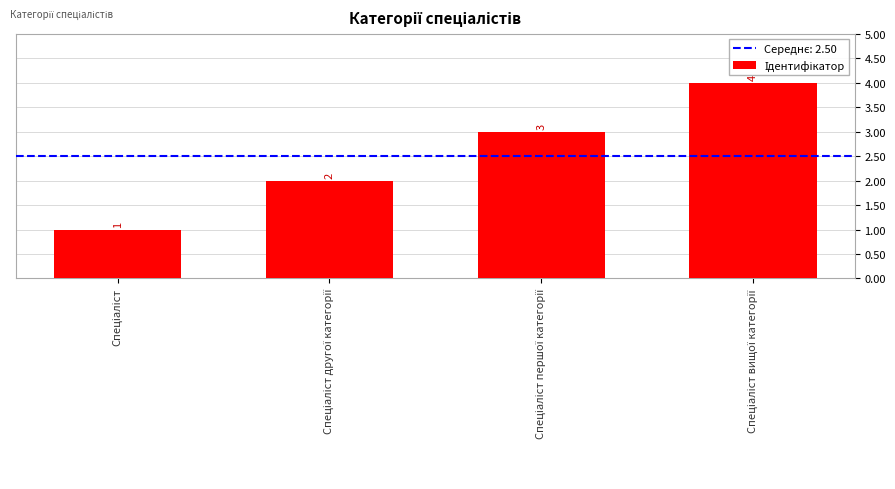

Read the value at Спеціаліст вищої категорії.

4